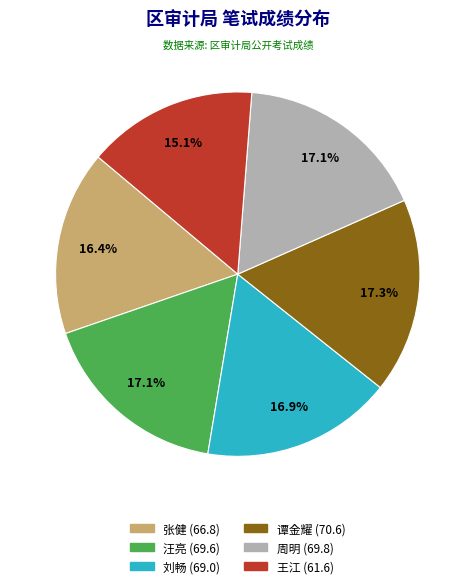

Is there any slice that represents more than half of the pie?

No